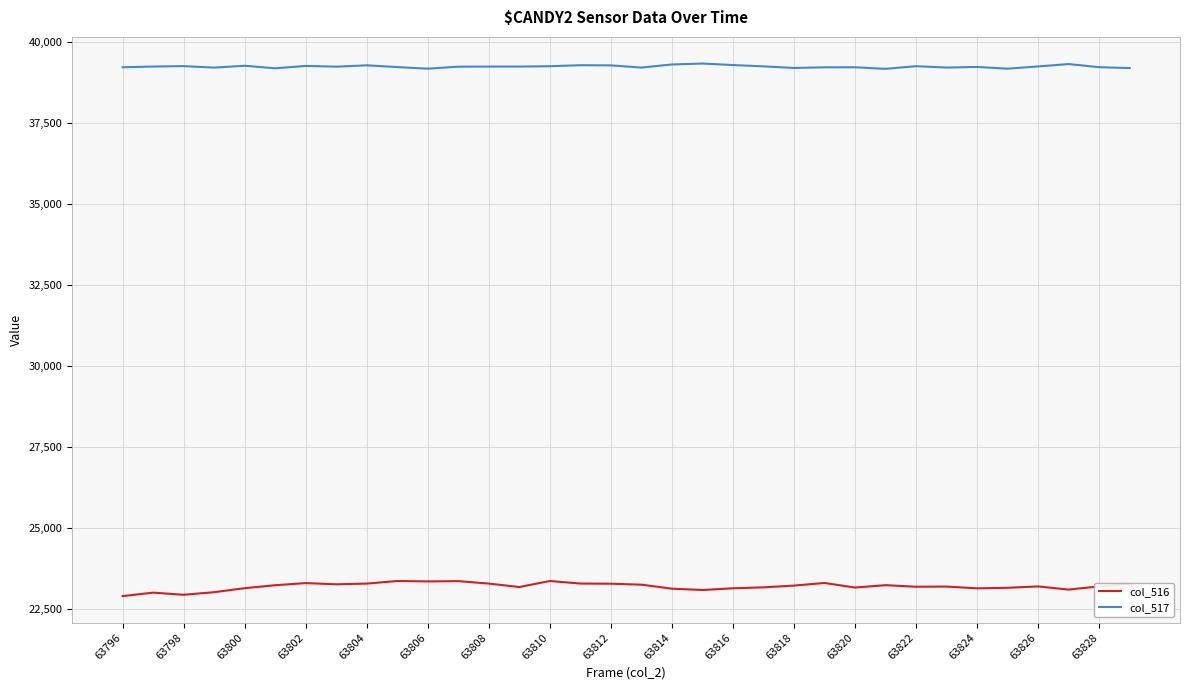

What is the minimum value shown in the chart?

22909